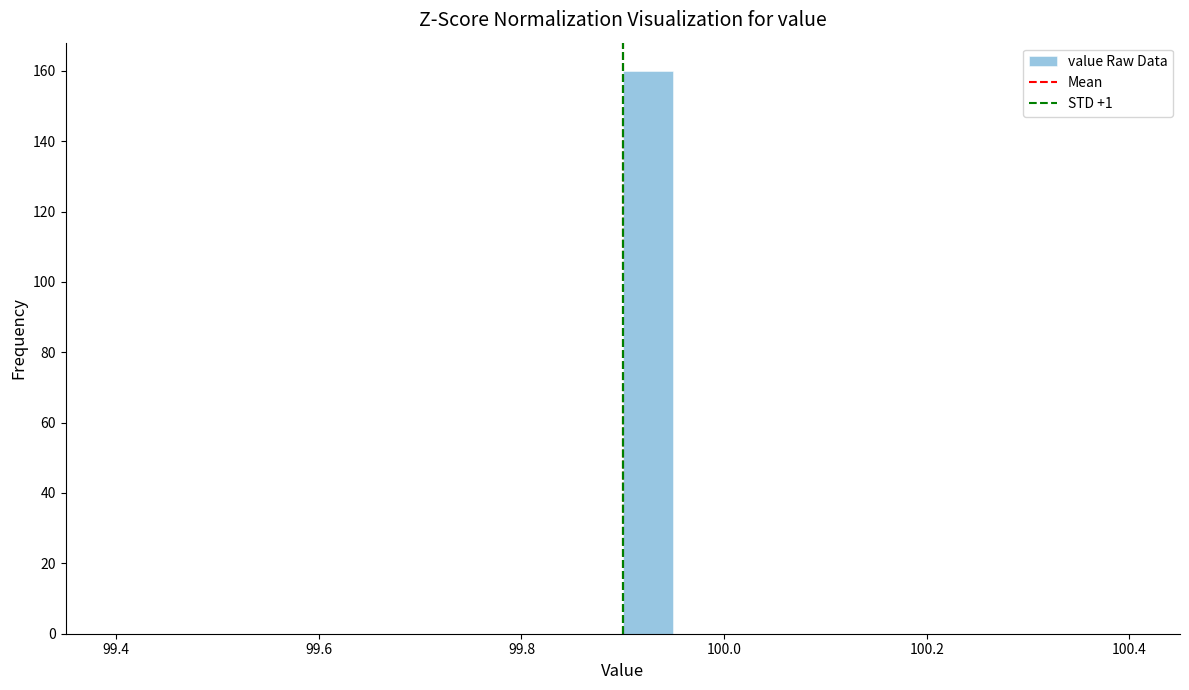

Around what value on the x-axis is the tallest bar? Give the approximate position of its centre, as read against the axis.

99.92